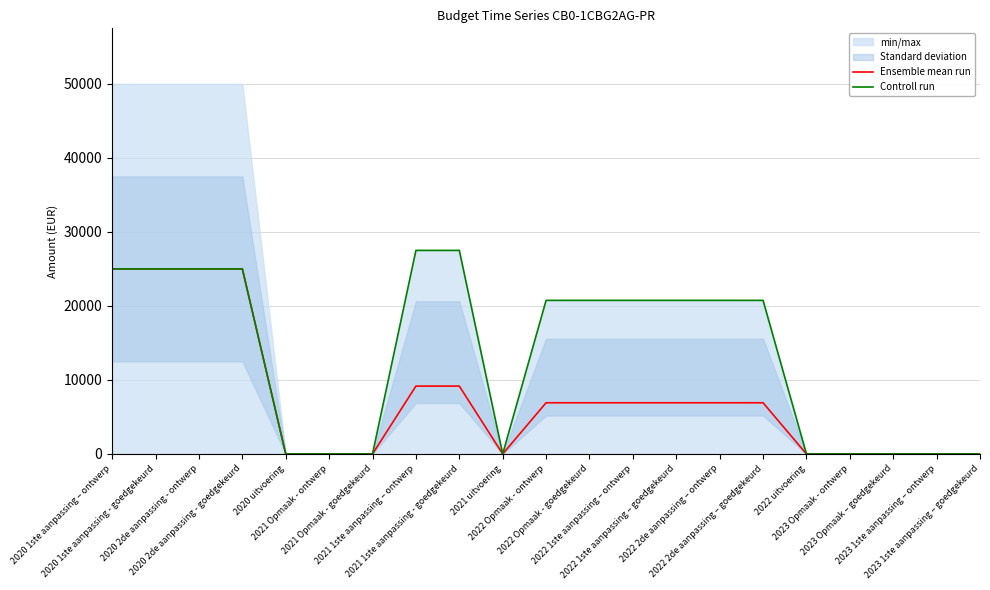

Reading right to left, what are all the values shown in this chart?

Ensemble mean run: 0.0	0.0	0.0	0.0	0.0	6916.7	6916.7	6916.7	6916.7	6916.7	6916.7	0.0	9166.7	9166.7	0.0	0.0	0.0	25000.0	25000.0	25000.0	25000.0
Controll run: 0.0	0.0	0.0	0.0	0.0	20750.0	20750.0	20750.0	20750.0	20750.0	20750.0	0.0	27500.0	27500.0	0.0	0.0	0.0	25000.0	25000.0	25000.0	25000.0